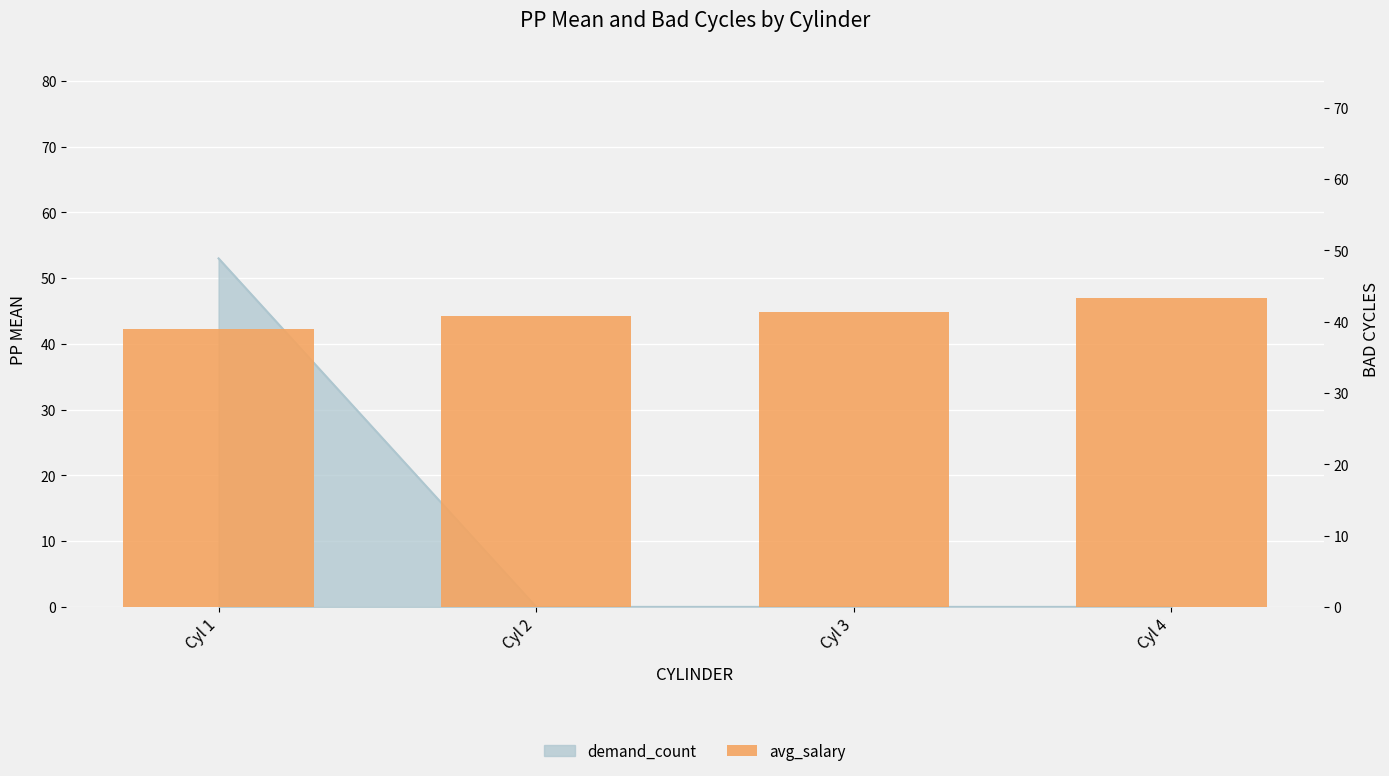

Does the chart contain any negative values?

No